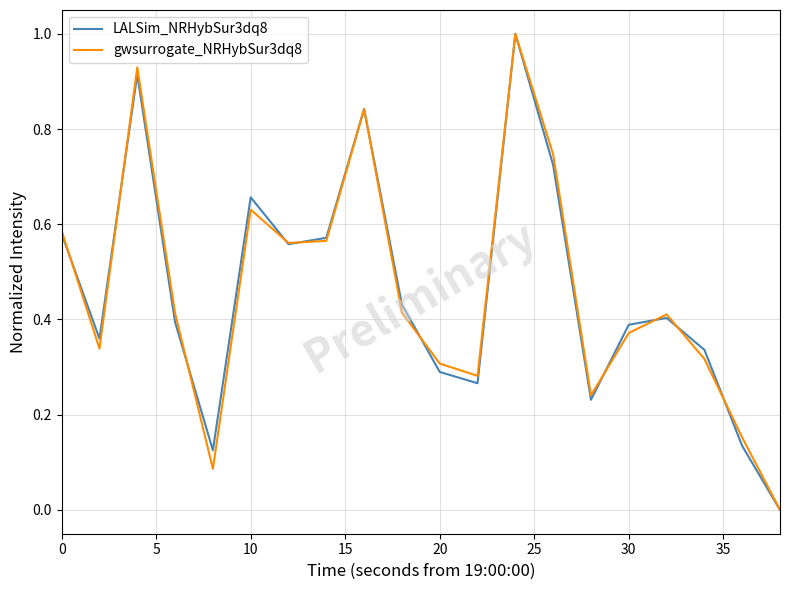

What is the highest value of the gwsurrogate_NRHybSur3dq8 series?

1.0